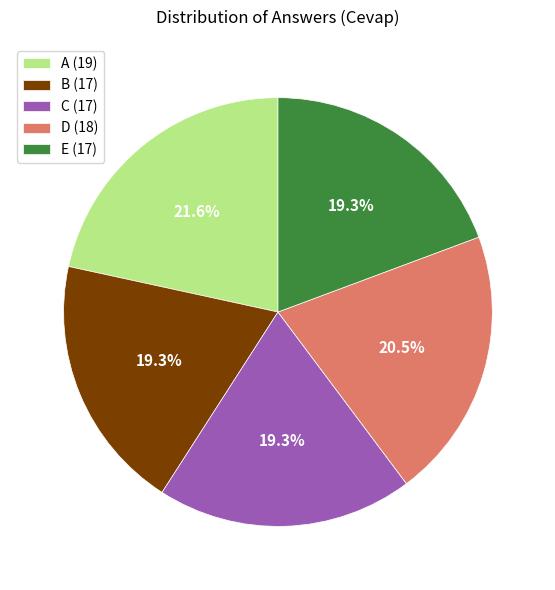

What portion of the pie excludes E (17)?

80.7%